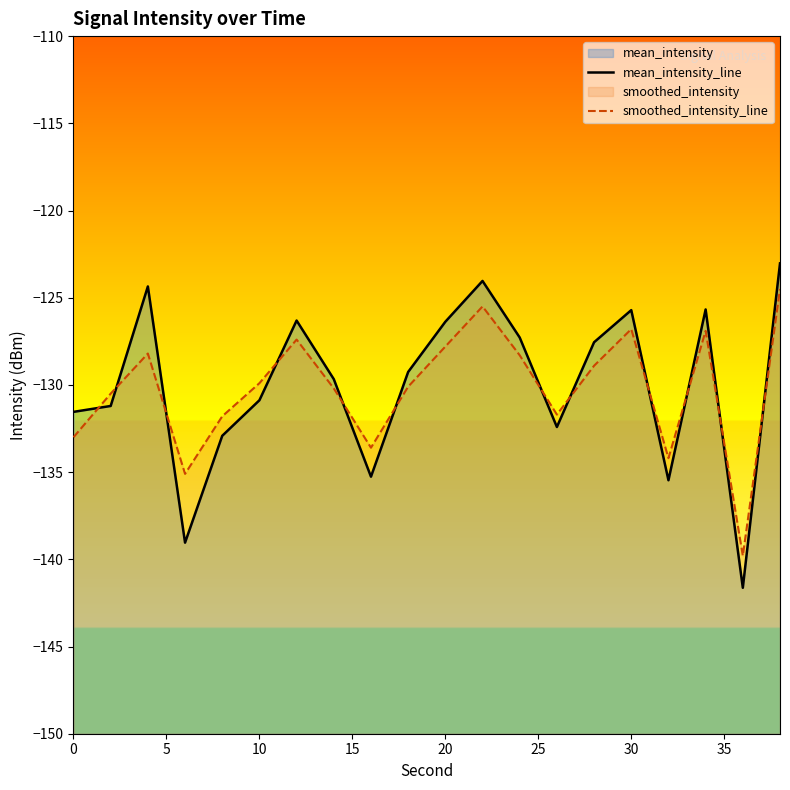

What is the greatest value displayed?

-123.0